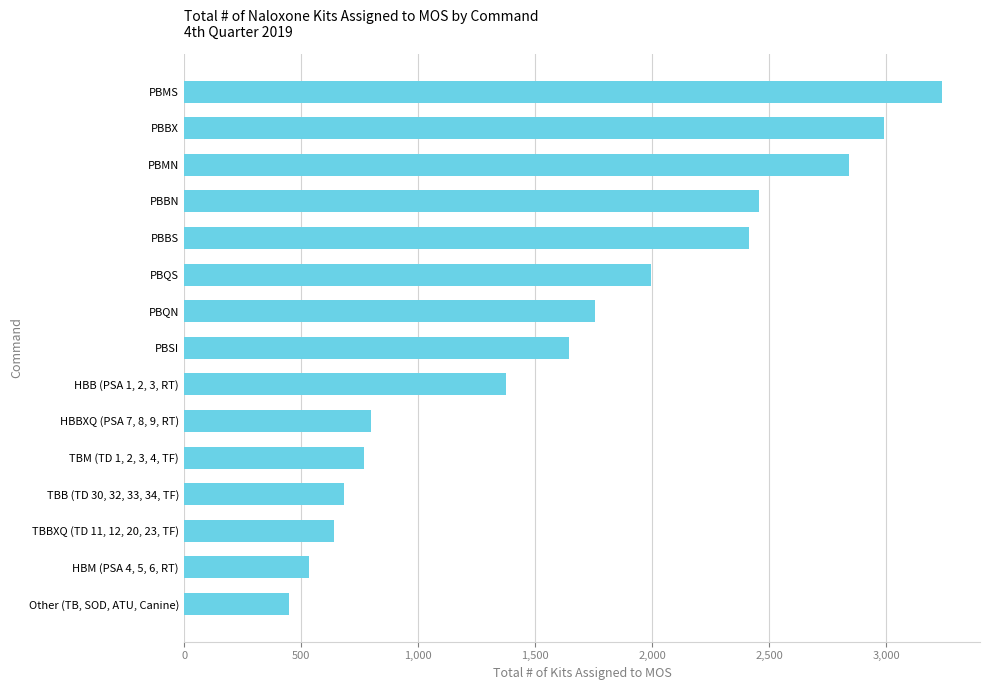

What is the change in value from HBB (PSA 1, 2, 3, RT) to PBBN?

+1078